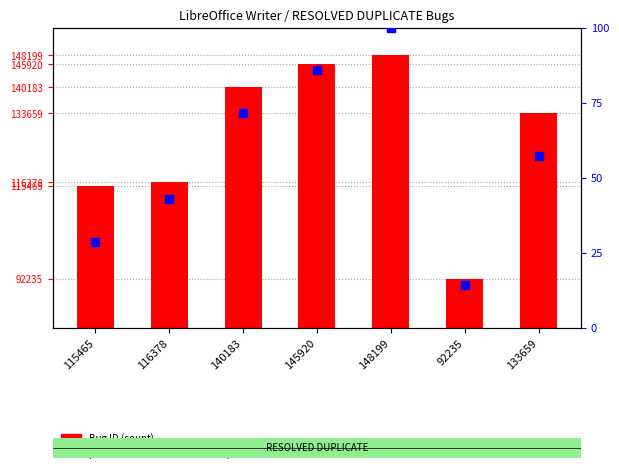

Which series reaches the minimum Y coordinate?

percentile rank within sample